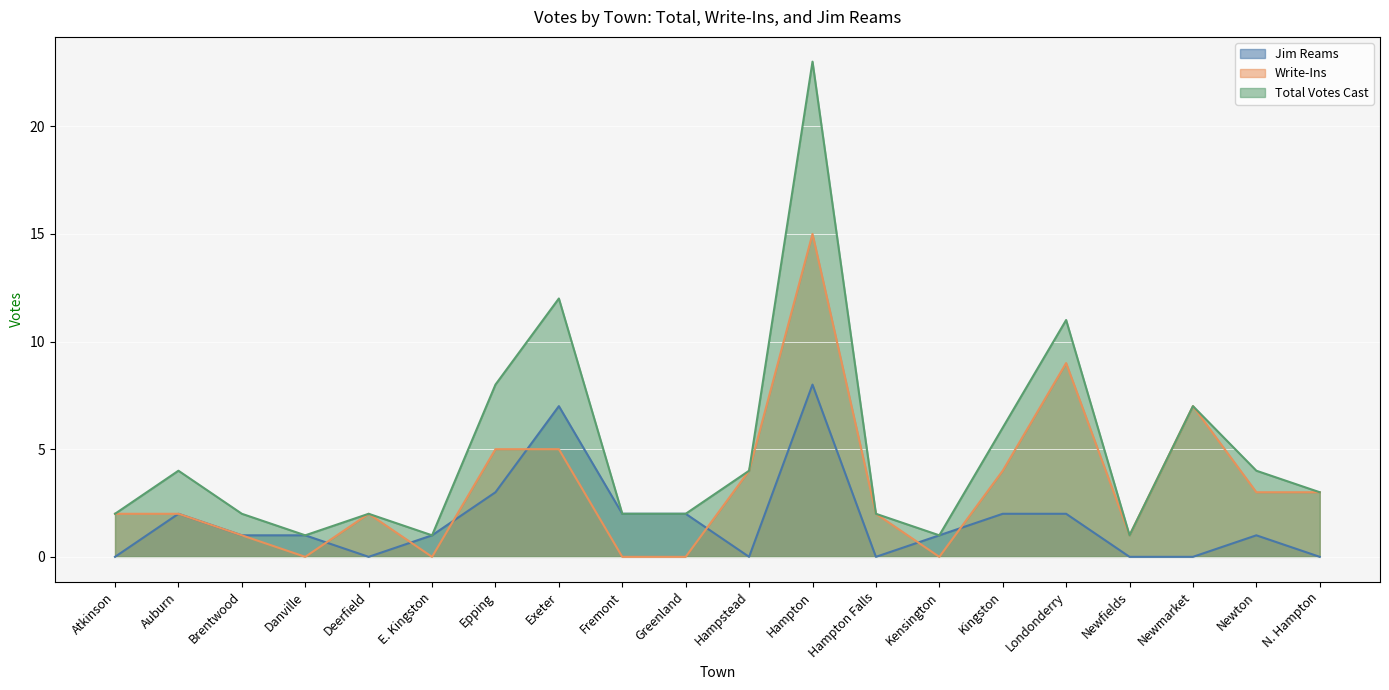

Does the chart display data point markers on the line(s)?

No